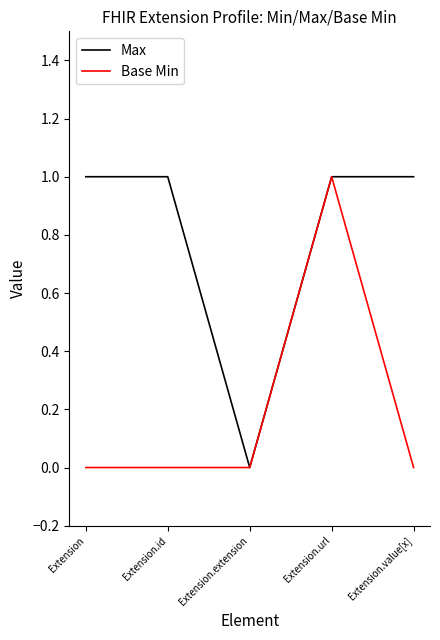

At which label does Max reach its minimum?

Extension.extension